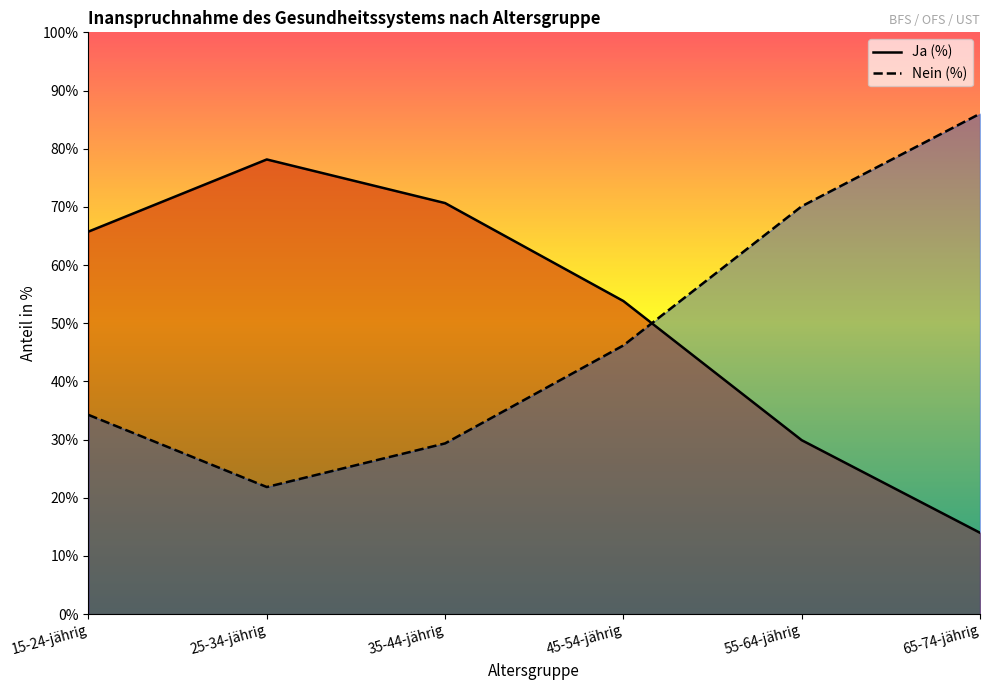

How many values in the Nein (in %) series exceed 46?

3